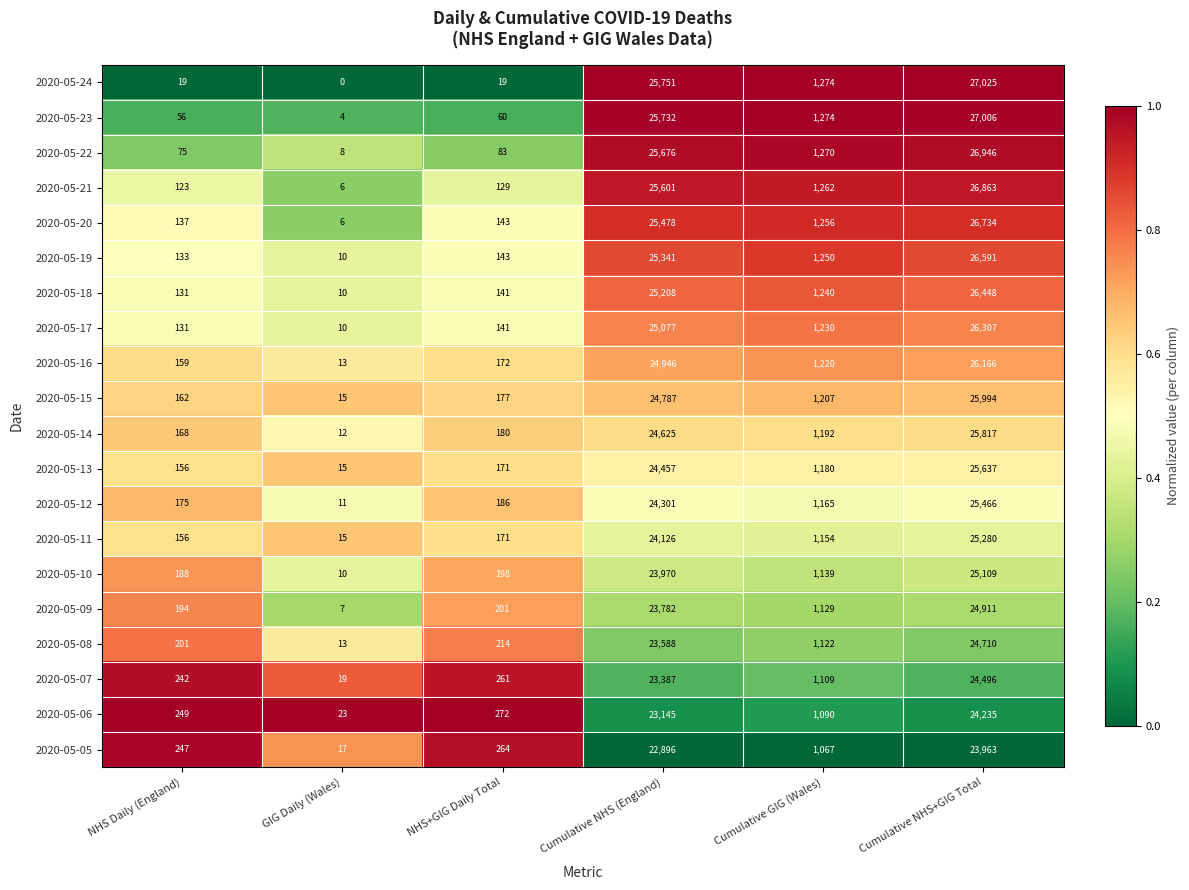

At which label is 2020-05-08 closest to 12361?

Cumulative NHS (England)